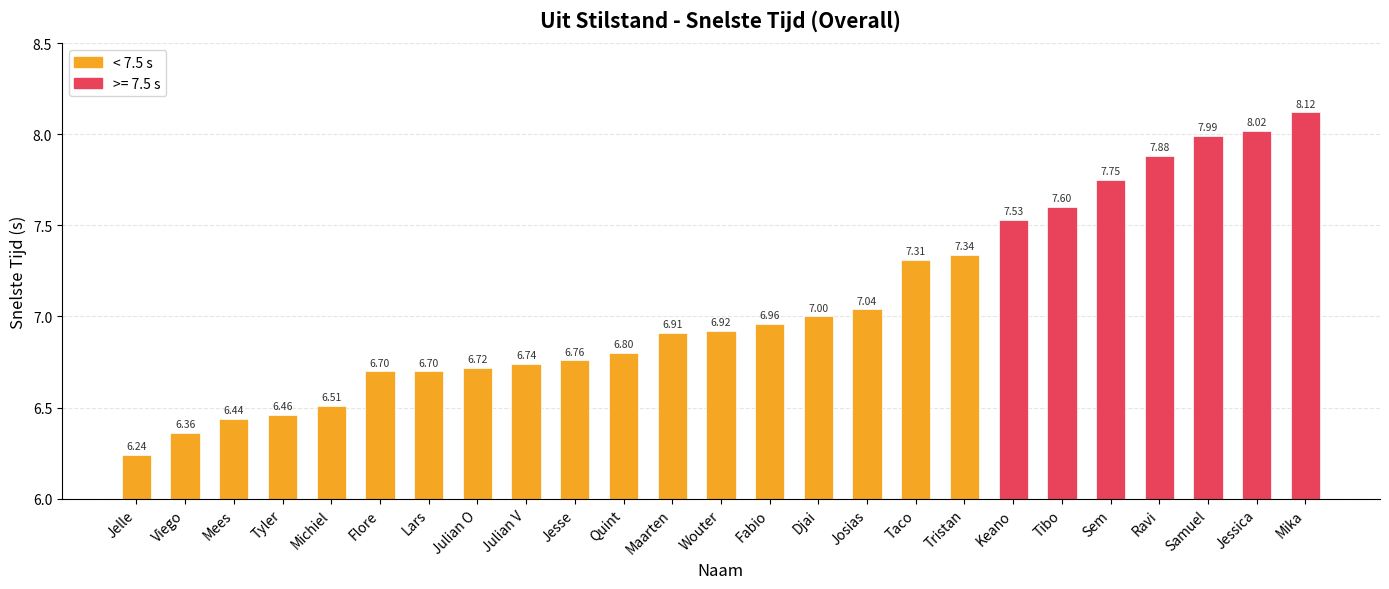

How many series are shown in this chart?

1